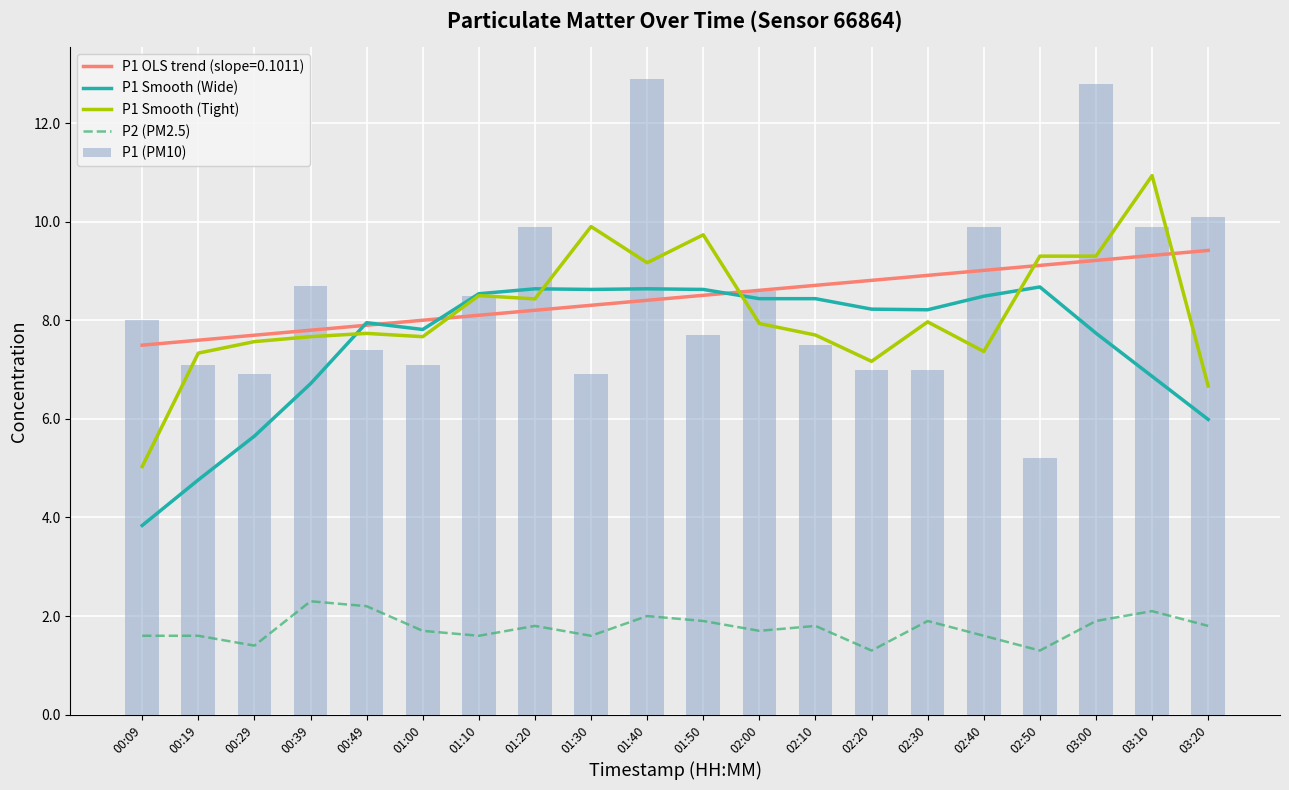

Reading right to left, what are all the values shown in this chart?

P1 Smooth (Wide): 6.0	6.9	7.7	8.7	8.5	8.2	8.2	8.4	8.4	8.6	8.6	8.6	8.6	8.5	7.8	8.0	6.7	5.7	4.8	3.8
P1 Smooth (Tight): 6.7	10.9	9.3	9.3	7.4	8.0	7.2	7.7	7.9	9.7	9.2	9.9	8.4	8.5	7.7	7.7	7.7	7.6	7.3	5.0
P2 (PM2.5): 1.8	2.1	1.9	1.3	1.6	1.9	1.3	1.8	1.7	1.9	2.0	1.6	1.8	1.6	1.7	2.2	2.3	1.4	1.6	1.6
P1 (PM10): 10.1	9.9	12.8	5.2	9.9	7.0	7.0	7.5	8.6	7.7	12.9	6.9	9.9	8.5	7.1	7.4	8.7	6.9	7.1	8.0